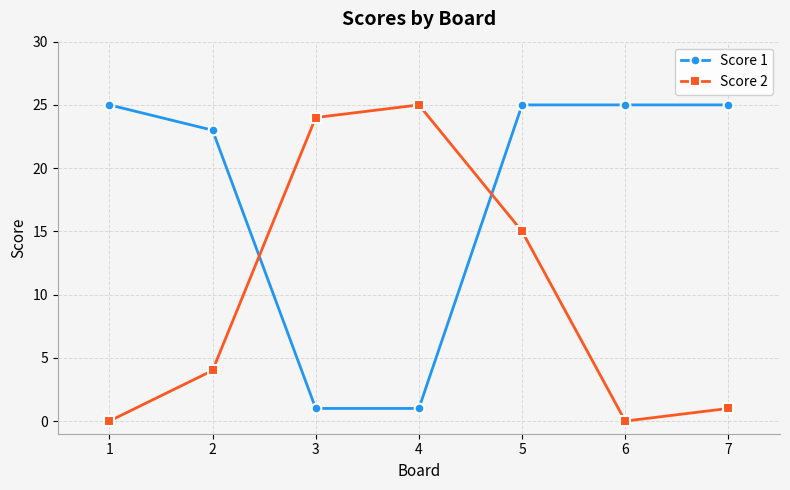

What is the sum of the Score 2 values at 7 and 3?

25